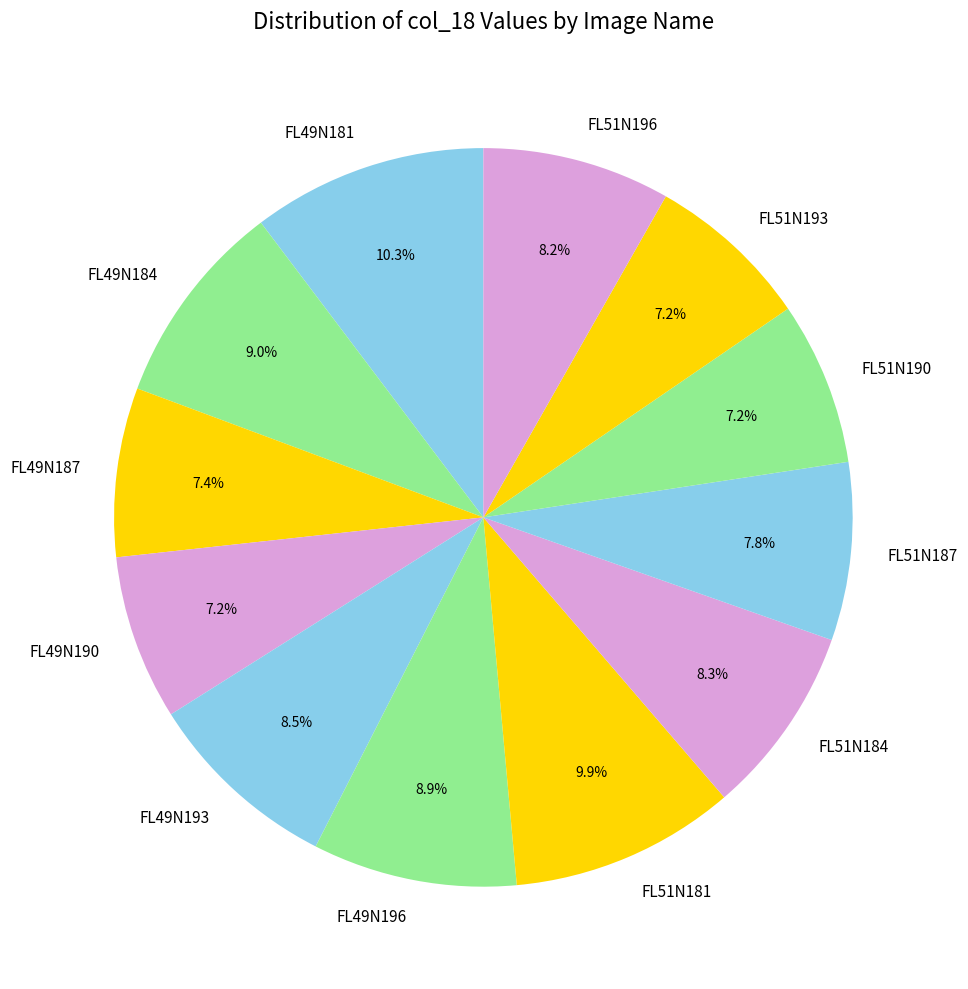

What is the ratio of the value at FL51N181 to the value at FL51N190?

1.4